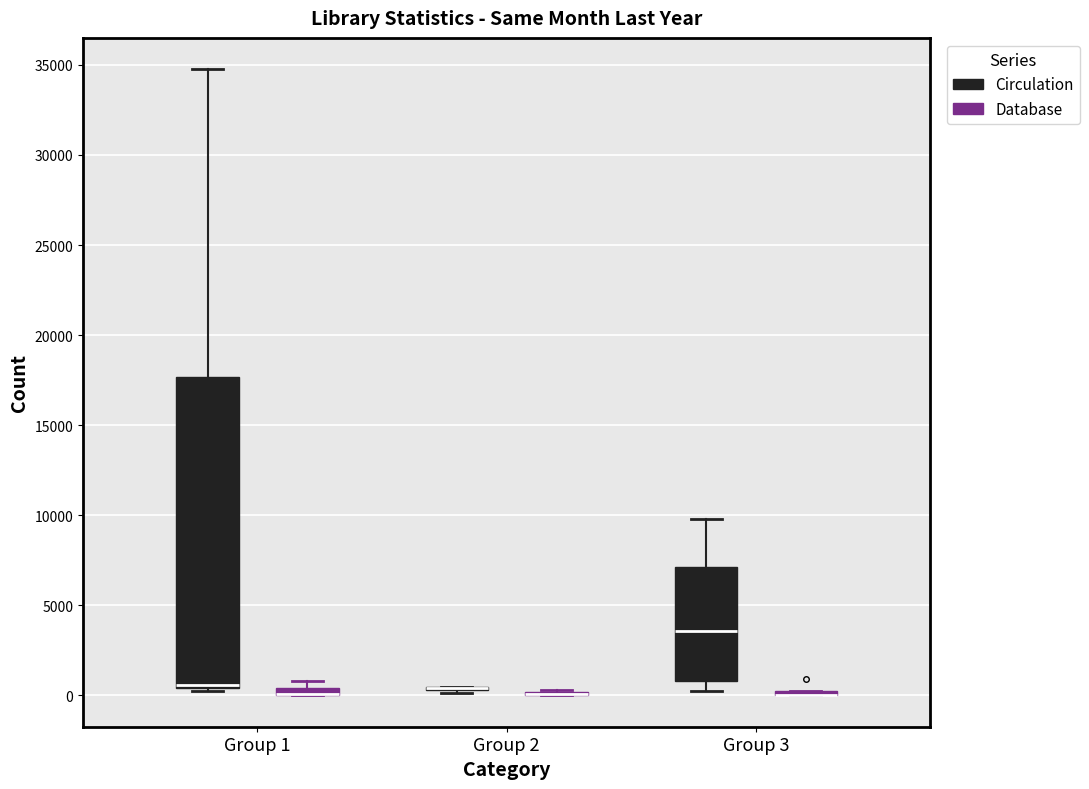

Which box is the tallest, from its lower edge to its upper edge?

Group 1 (Circulation)